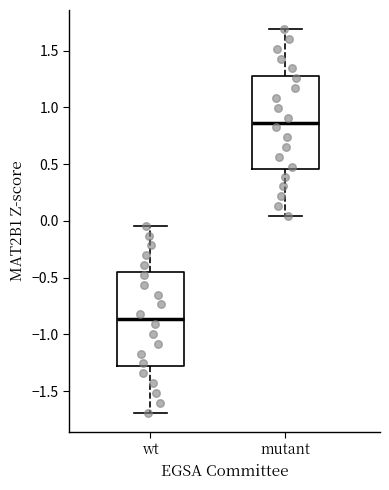

Reading left to right, read every box against the y-axis: the position of its median line, the range the box covers, and the ends of its whiskers. The values are not printed on the chart, so give them approximately, as read against the axis.

wt: median -0.85, box -1.30 to -0.45, whiskers -1.70 to -0.05
mutant: median 0.85, box 0.45 to 1.30, whiskers 0.05 to 1.70